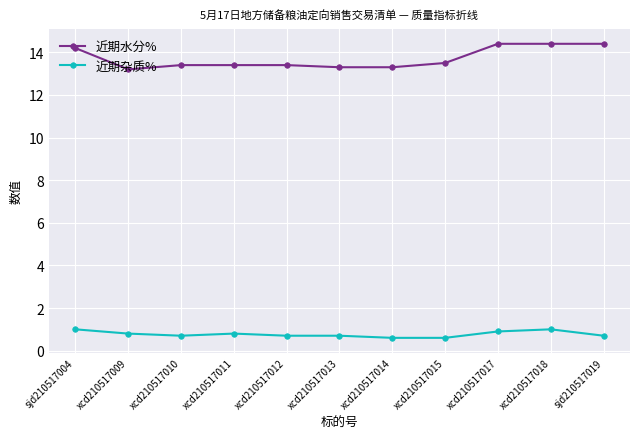

What is the label of the 6th point from the left?

xcd210517013